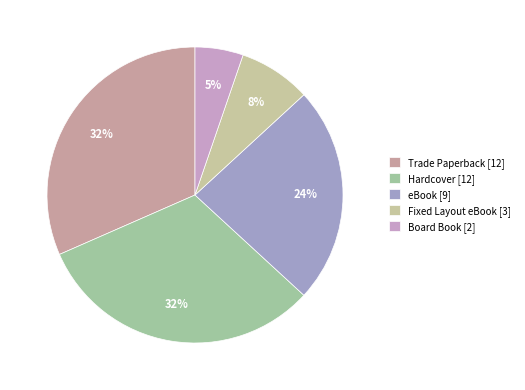

How many segments does this pie chart have?

5